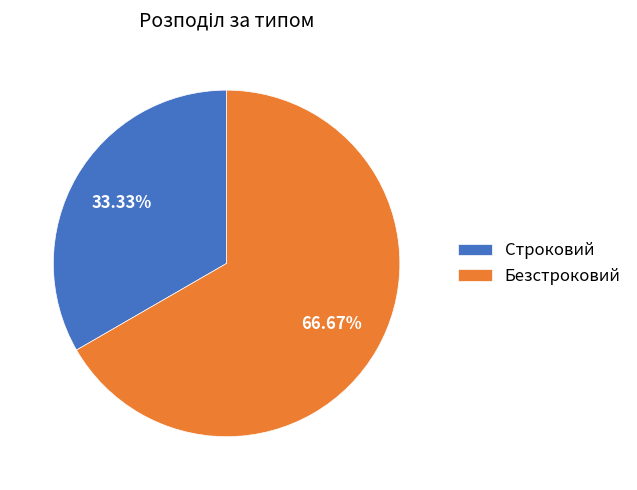

Which category accounts for the majority?

Безстроковий